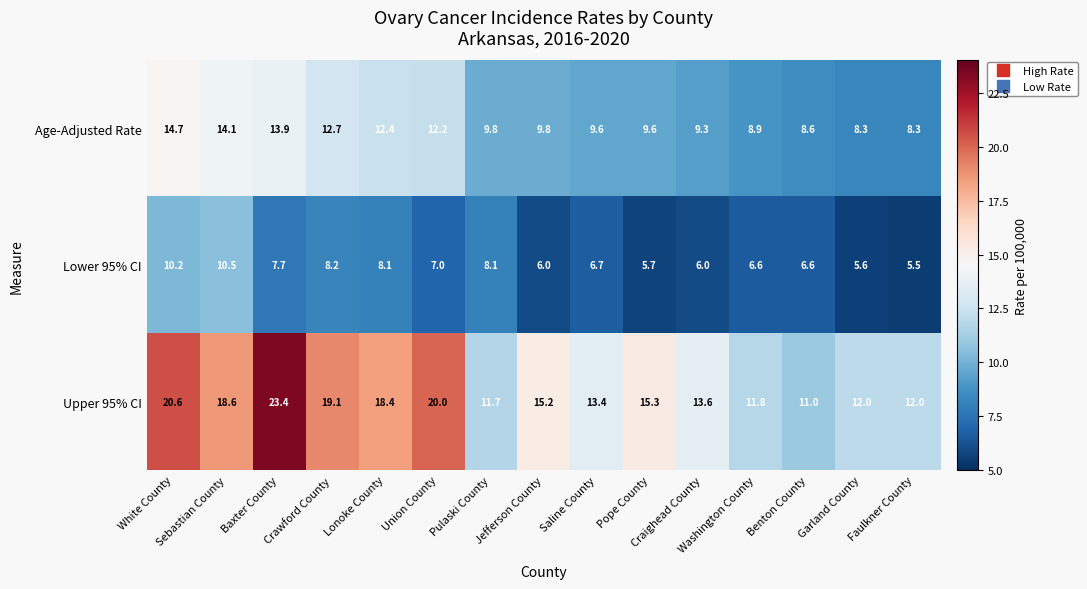

What is the sum of all Lower 95% CI values?

108.5